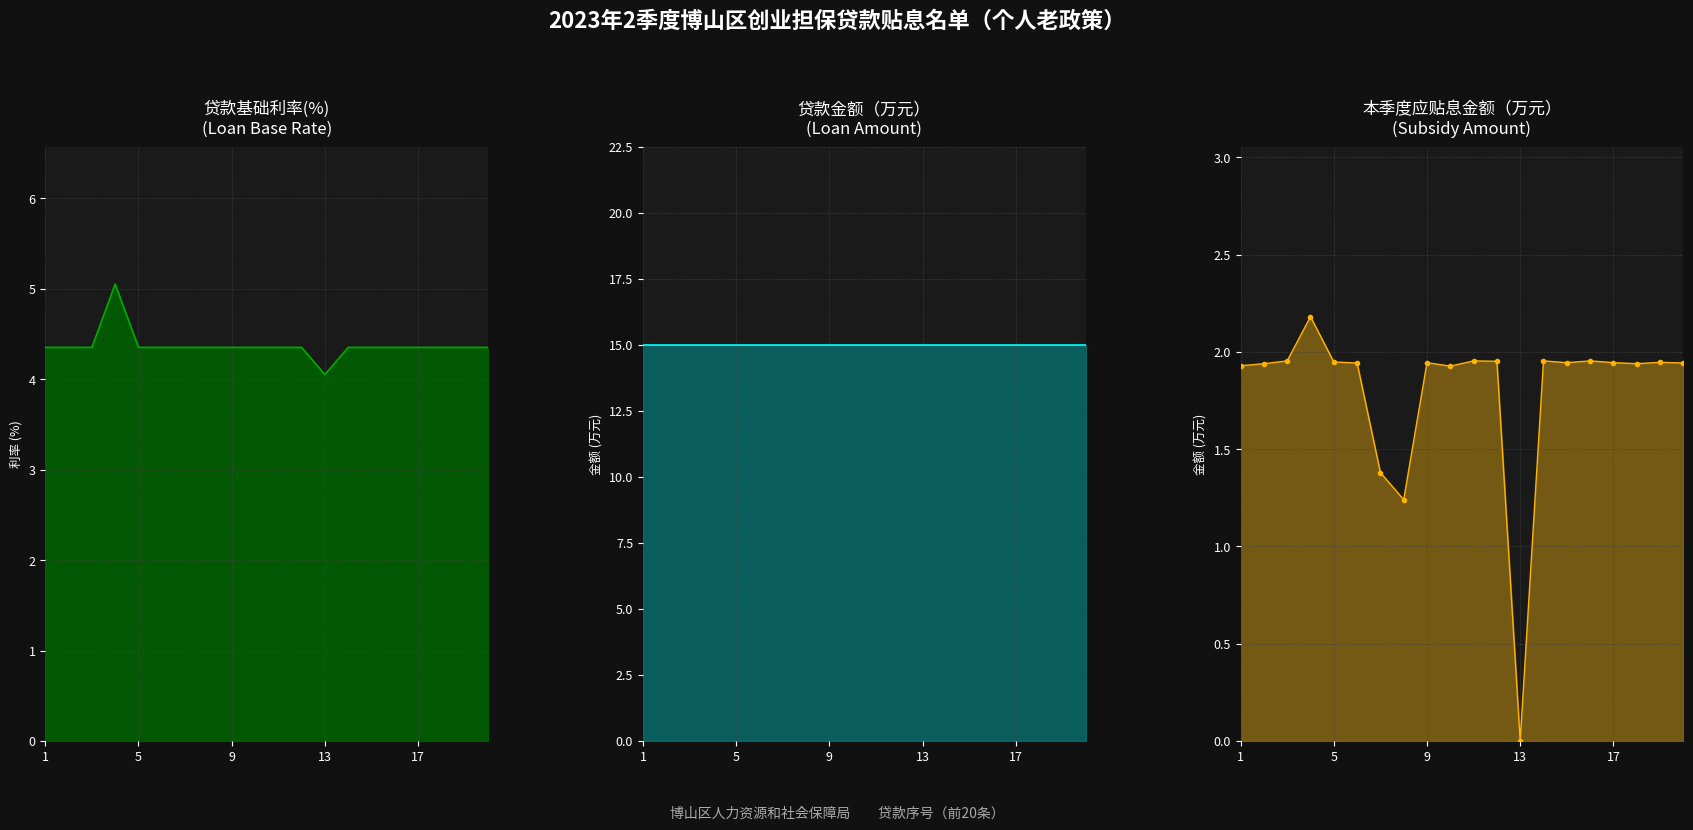

At which label does 贷款金额（万元） reach its minimum?

1